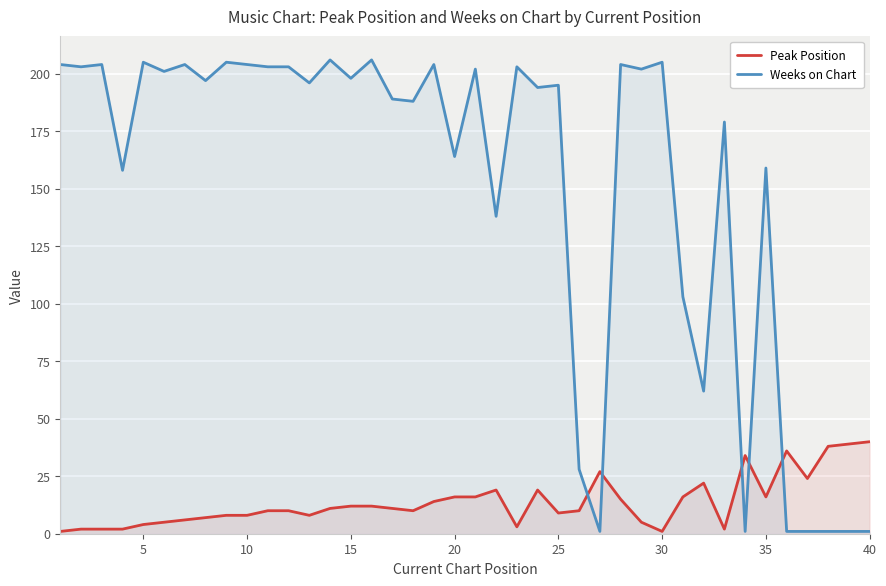

Does the chart display data point markers on the line(s)?

No